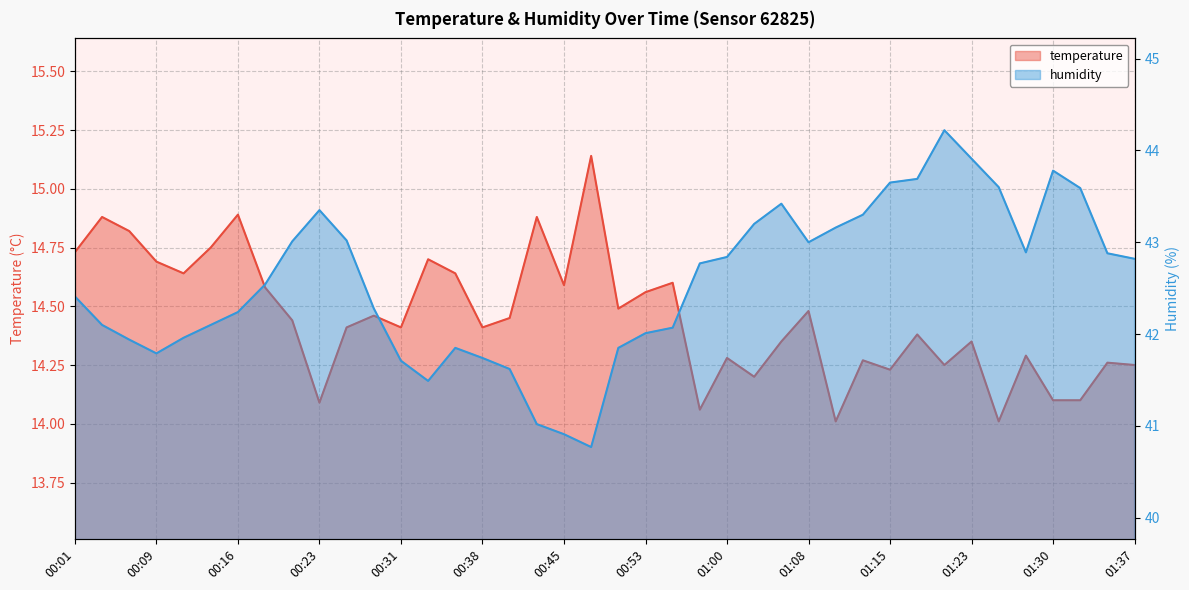

Reading left to right, list all the values displayed in this chart.

temperature: 00:01=14.7	00:04=14.9	00:06=14.8	00:09=14.7	00:11=14.6	00:13=14.8	00:16=14.9	00:18=14.6	00:21=14.4	00:23=14.1	00:26=14.4	00:28=14.5	00:31=14.4	00:33=14.7	00:36=14.6	00:38=14.4	00:41=14.4	00:43=14.9	00:45=14.6	00:48=15.1	00:50=14.5	00:53=14.6	00:55=14.6	00:58=14.1	01:00=14.3	01:03=14.2	01:05=14.3	01:08=14.5	01:10=14.0	01:13=14.3	01:15=14.2	01:18=14.4	01:20=14.2	01:23=14.3	01:25=14.0	01:27=14.3	01:30=14.1	01:32=14.1	01:35=14.3	01:37=14.2
humidity: 00:01=42.4	00:04=42.1	00:06=41.9	00:09=41.8	00:11=42.0	00:13=42.1	00:16=42.2	00:18=42.5	00:21=43.0	00:23=43.4	00:26=43.0	00:28=42.3	00:31=41.7	00:33=41.5	00:36=41.9	00:38=41.7	00:41=41.6	00:43=41.0	00:45=40.9	00:48=40.8	00:50=41.9	00:53=42.0	00:55=42.1	00:58=42.8	01:00=42.8	01:03=43.2	01:05=43.4	01:08=43.0	01:10=43.2	01:13=43.3	01:15=43.6	01:18=43.7	01:20=44.2	01:23=43.9	01:25=43.6	01:27=42.9	01:30=43.8	01:32=43.6	01:35=42.9	01:37=42.8